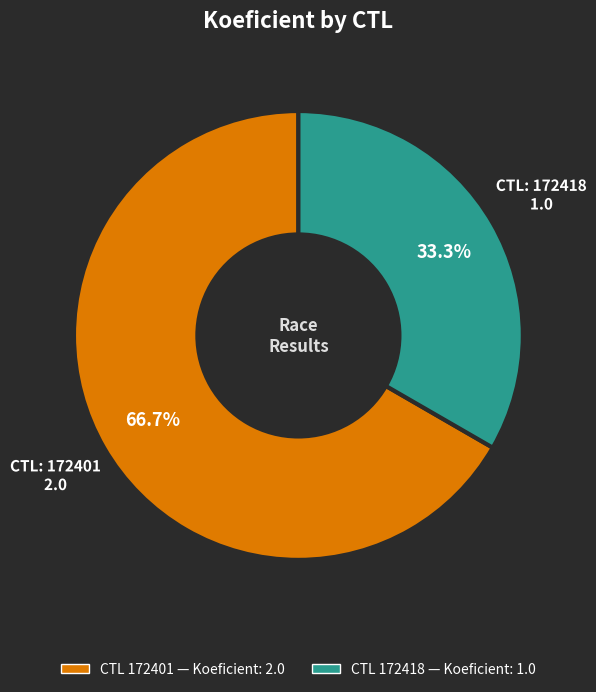

What is the total percentage of CTL 172401 — Koeficient: 2.0 and CTL 172418 — Koeficient: 1.0?

100.0%